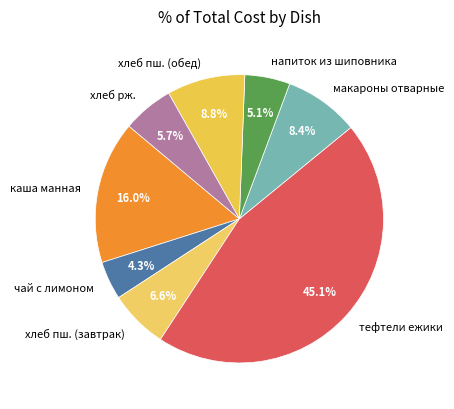

What portion of the pie excludes каша манная?

84.0%